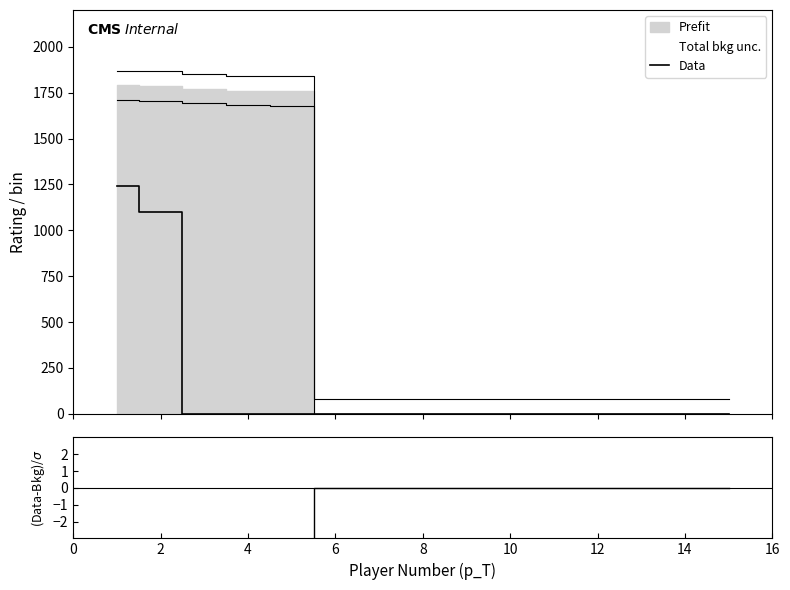

Reading left to right, what are all the values shown in this chart?

Data: 1239.0	1102.0	0.0	0.0	0.0	0.0	0.0	0.0	0.0	0.0	0.0	0.0	0.0	0.0	0.0
(Data-Bkg)/σ: -6.9	-8.6	-22.1	-22.0	-22.0	0.0	0.0	0.0	0.0	0.0	0.0	0.0	0.0	0.0	0.0